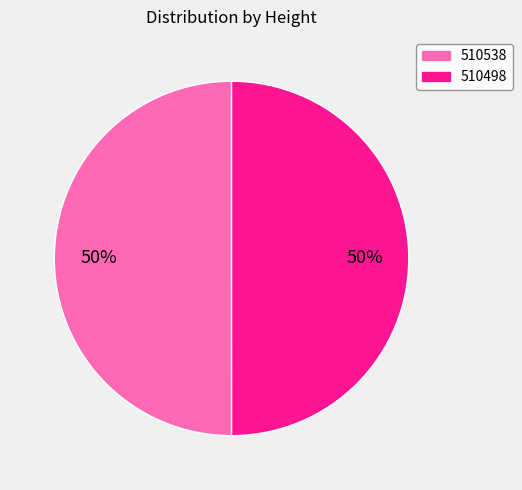

To the nearest percent, what percentage of the pie is 510498?

50%